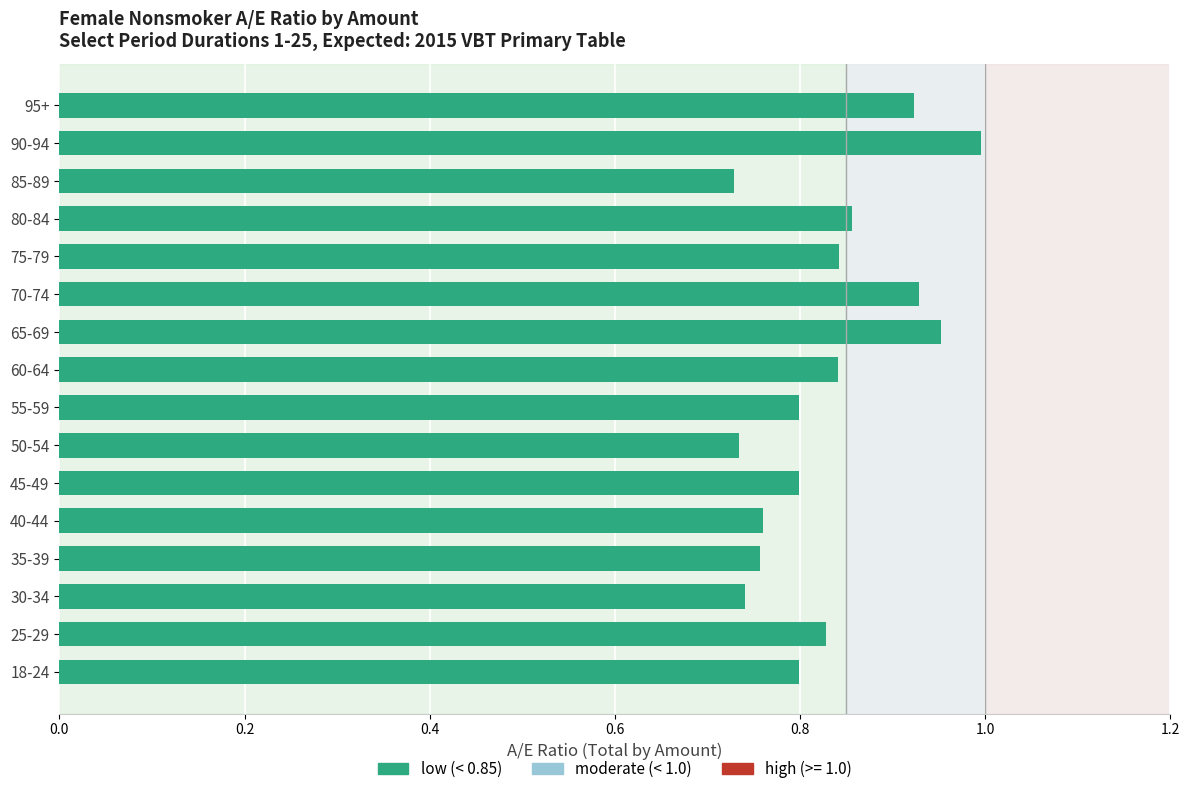

Are the bars horizontal?

Yes